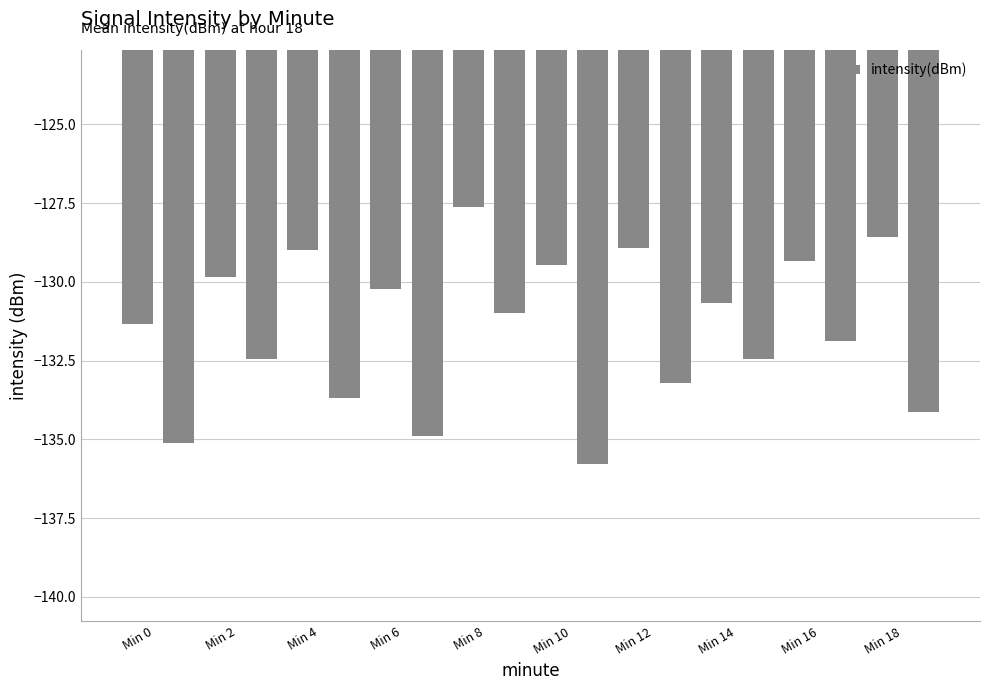

What is the difference between the maximum and minimum values?

8.1